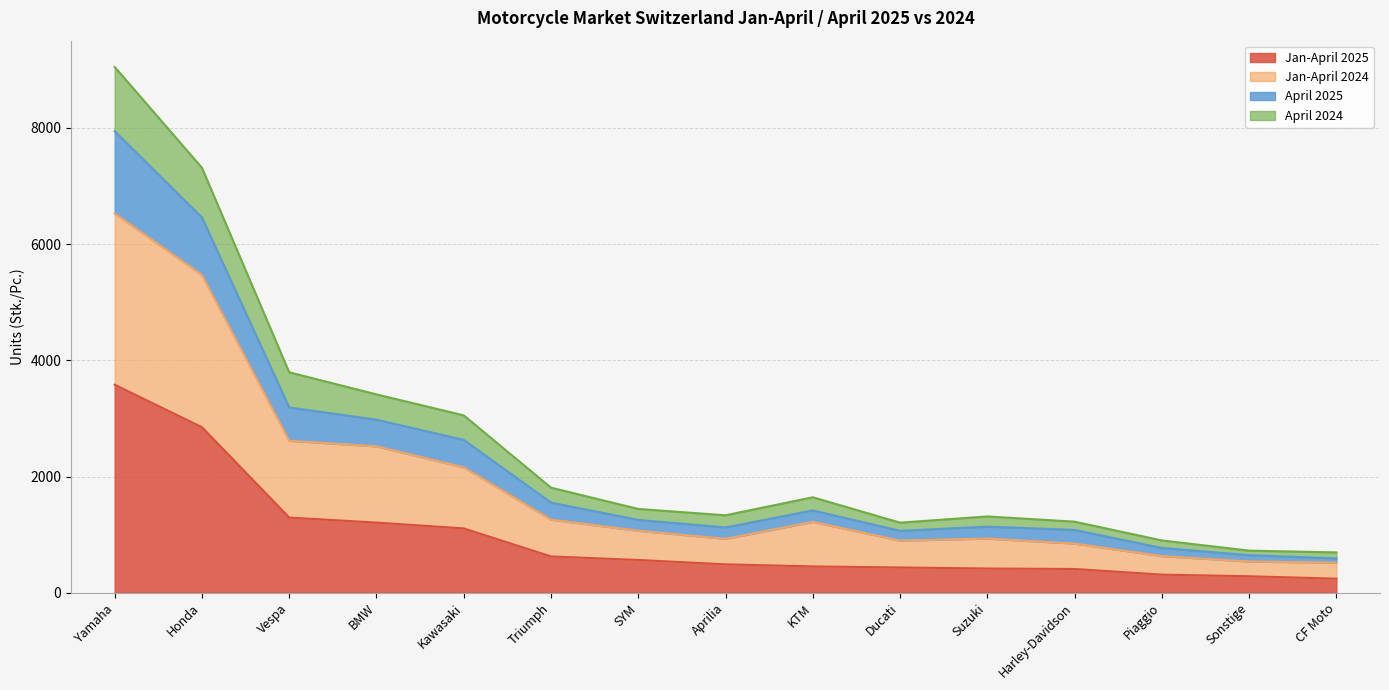

What is the sum of all Jan-April 2025 values?

14265